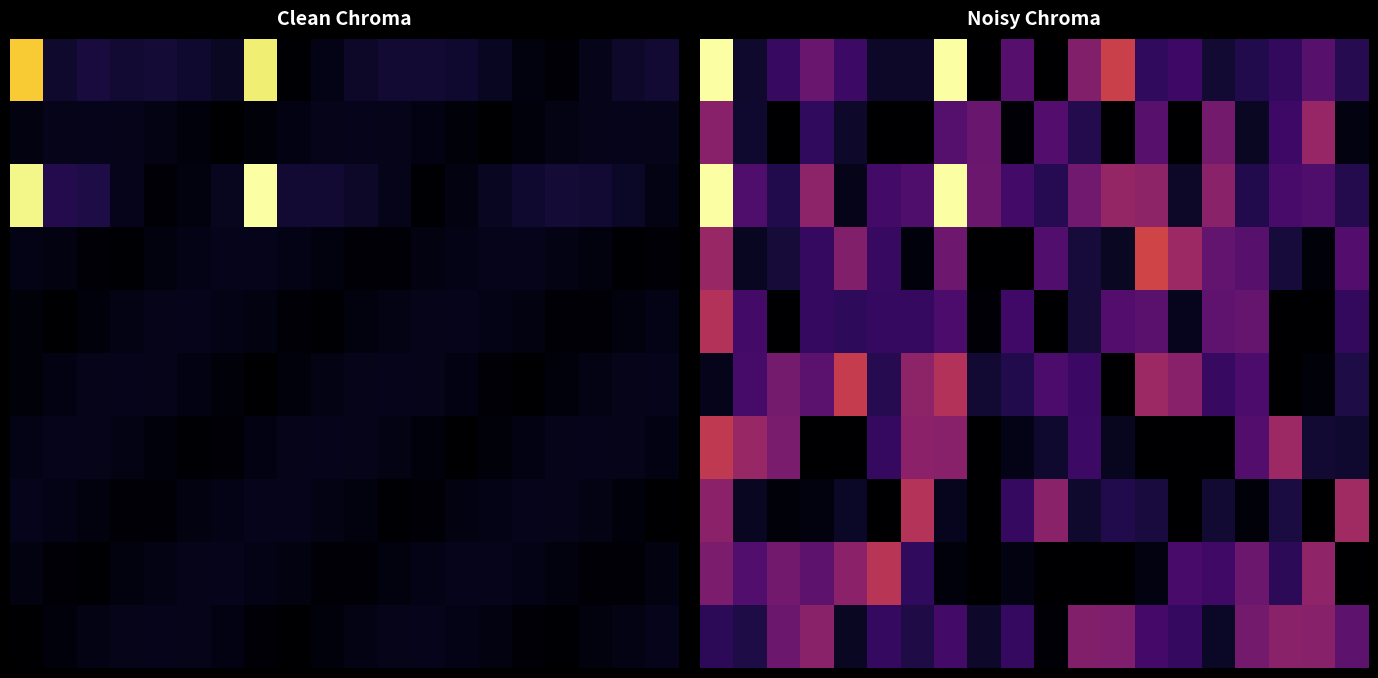

What is the greatest value displayed?

1.0